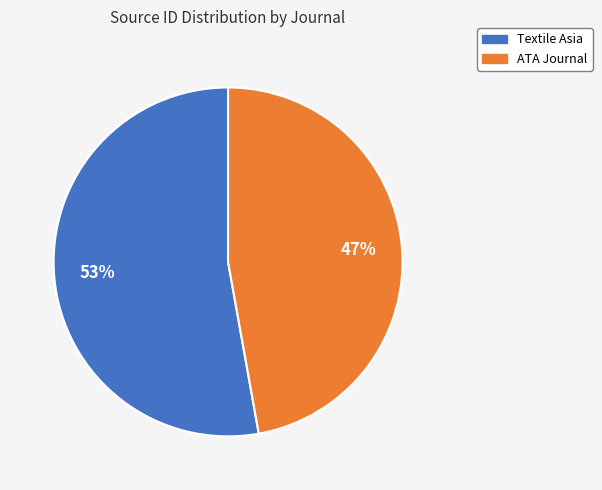

What is the majority slice?

Textile Asia